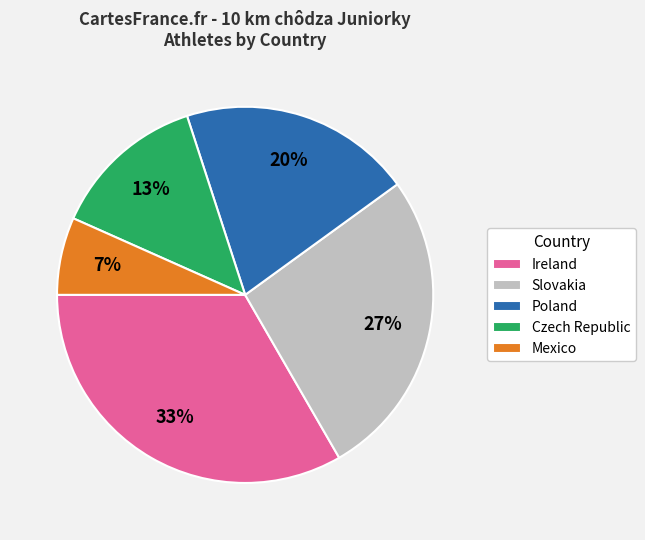

To the nearest percent, what is the combined percentage of Slovakia and Ireland?

60%